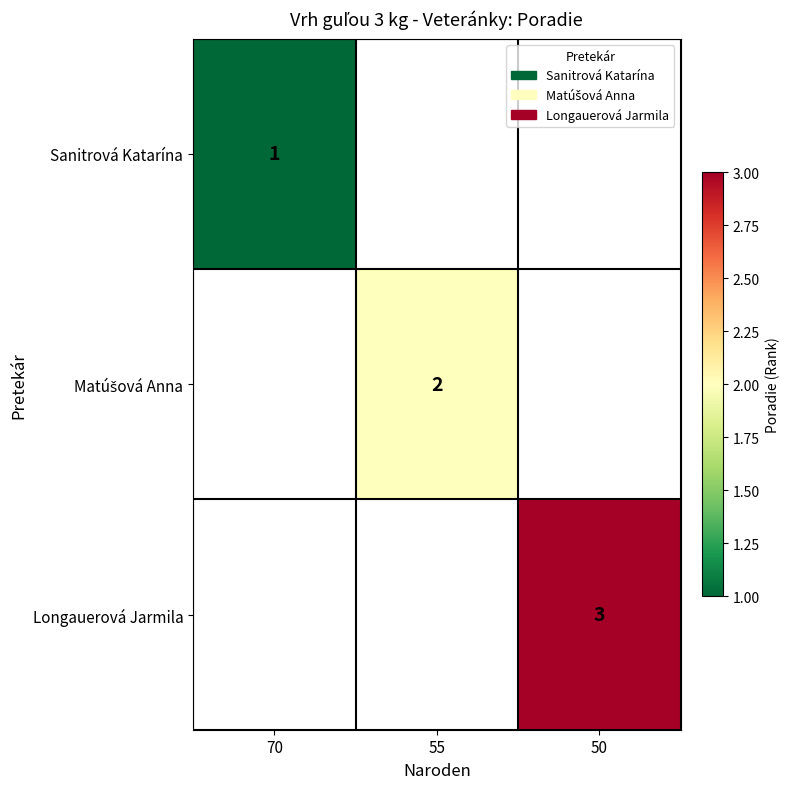

Is it true that Longauerová Jarmila equals 3 at 50?

True